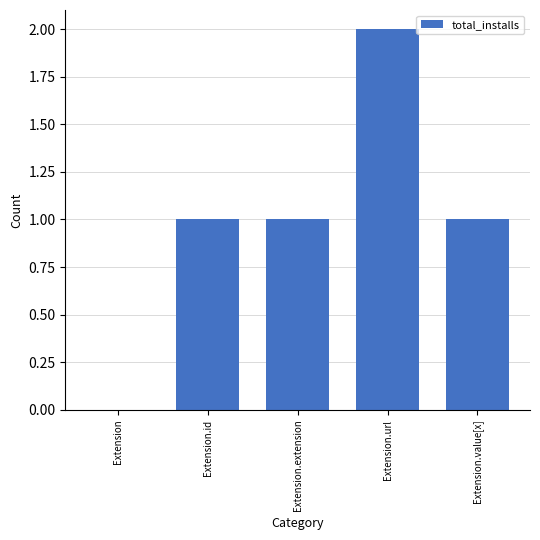

How many categories are shown in the chart?

5